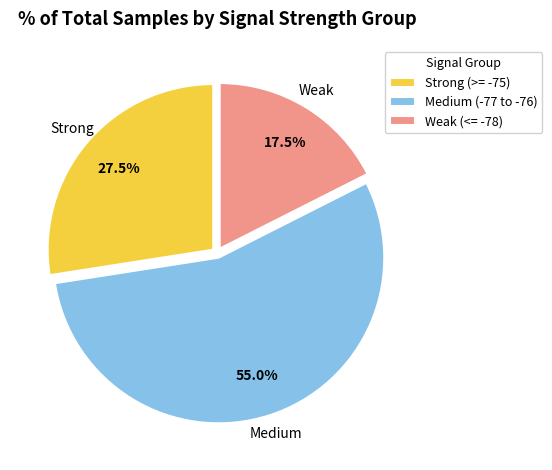

Rank the categories by value from highest to lowest.

Medium (-77 to -76), Strong (>= -75), Weak (<= -78)